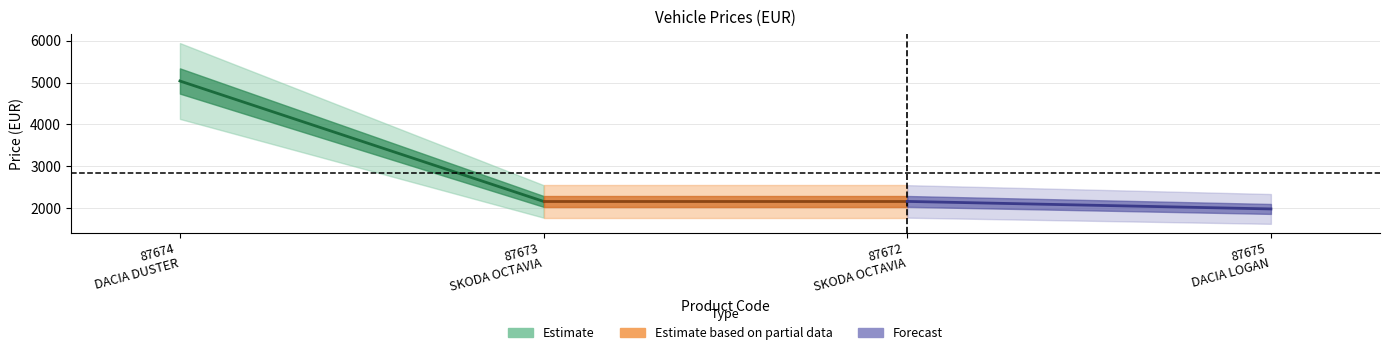

Between 87674 and 87672, which is larger?

87674